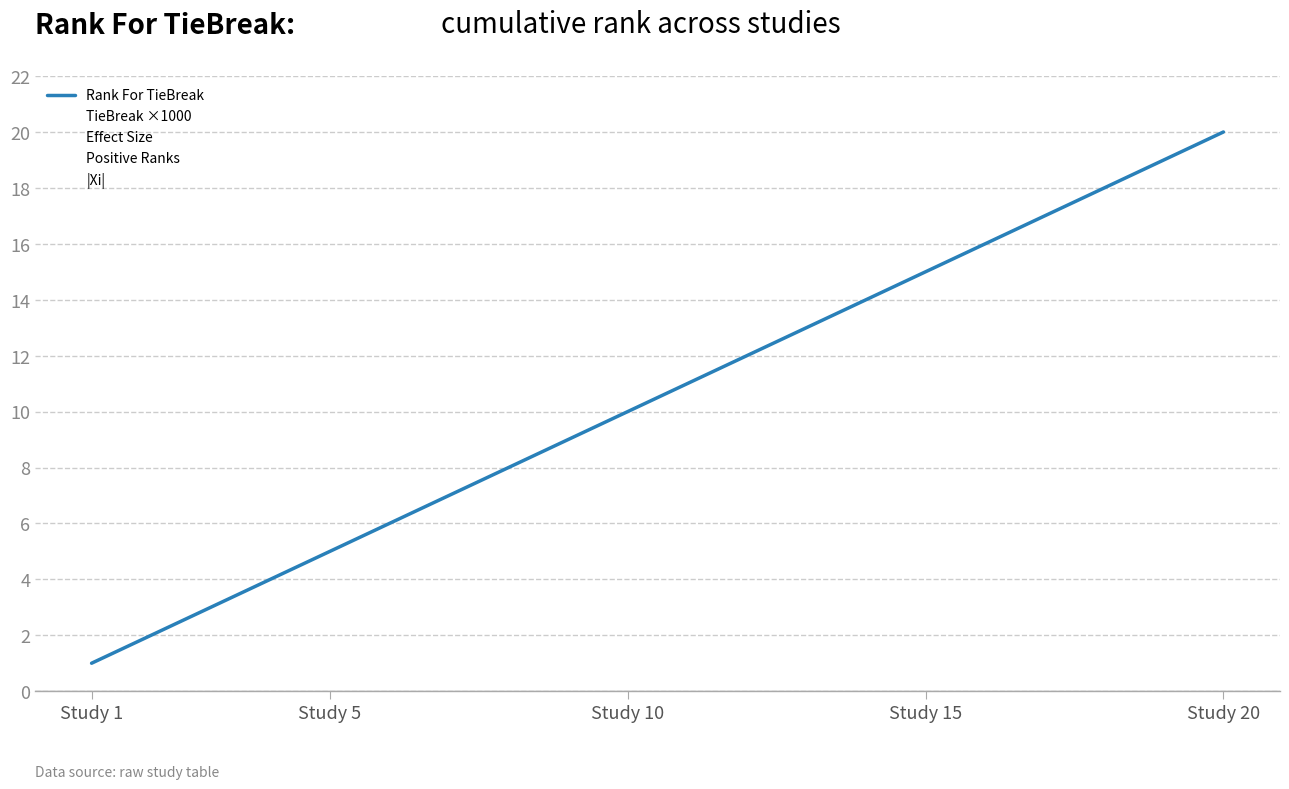

What are all the series names shown in the legend?

Rank For TieBreak, TieBreak ×1000, Effect Size, Positive Ranks, |Xi|